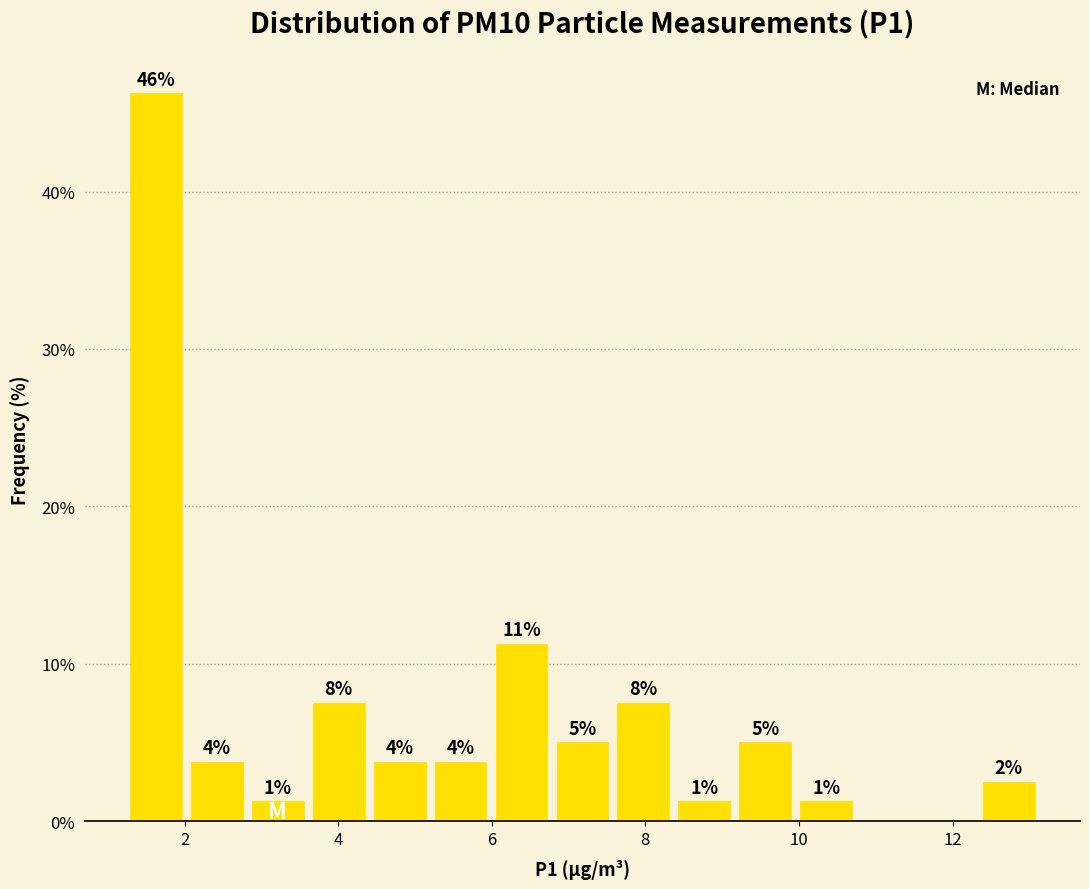

Around what value on the x-axis is the tallest bar? Give the approximate position of its centre, as read against the axis.

1.6